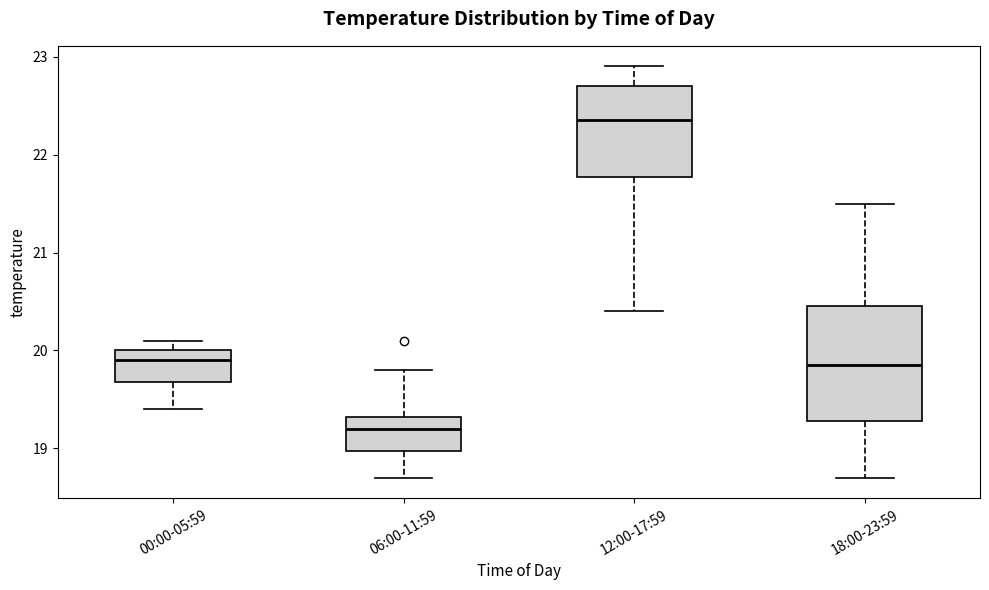

Reading left to right, read every box against the y-axis: the position of its median line, the range the box covers, and the ends of its whiskers. The values are not printed on the chart, so give them approximately, as read against the axis.

00:00-05:59: median 19.9, box 19.7 to 20.0, whiskers 19.4 to 20.1
06:00-11:59: median 19.2, box 19.0 to 19.3, whiskers 18.7 to 19.8
12:00-17:59: median 22.4, box 21.8 to 22.7, whiskers 20.4 to 22.9
18:00-23:59: median 19.9, box 19.3 to 20.5, whiskers 18.7 to 21.5